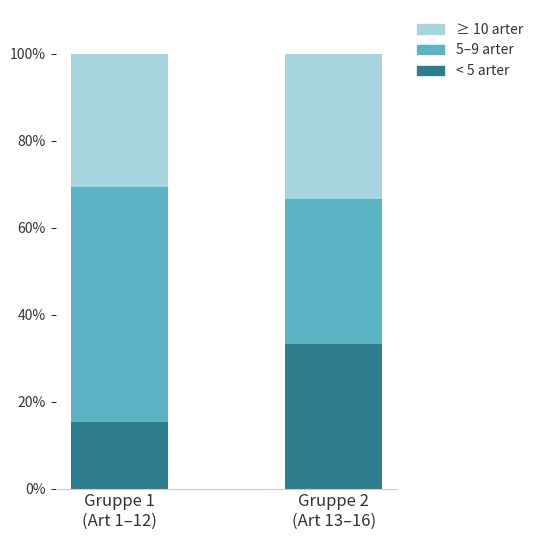

What is the maximum value for < 5 arter?

33.3